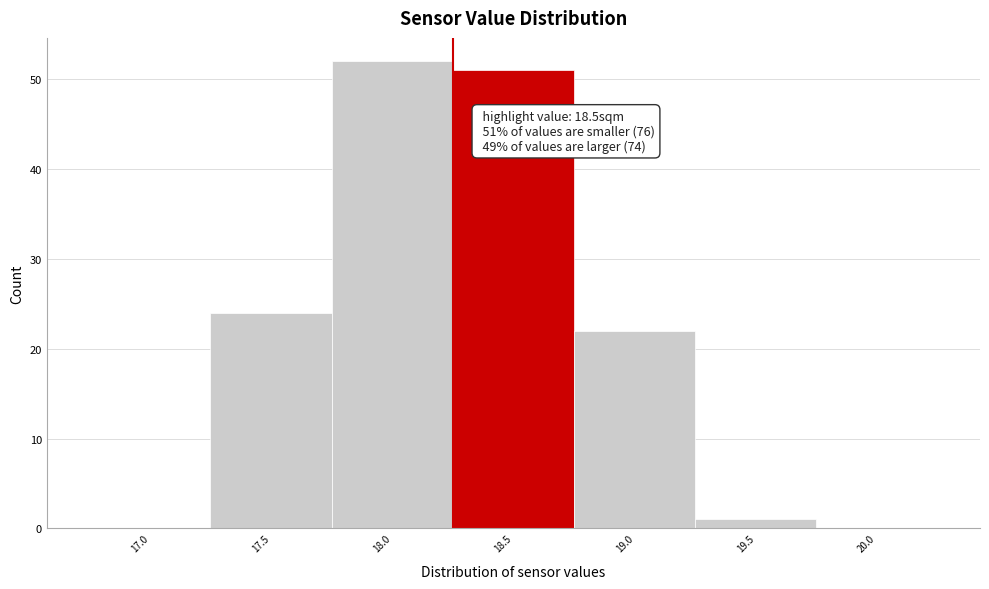

Reading left to right, what are all the values shown in this chart?

17.0=0	17.5=24	18.0=52	18.5=51	19.0=22	19.5=1	20.0=0